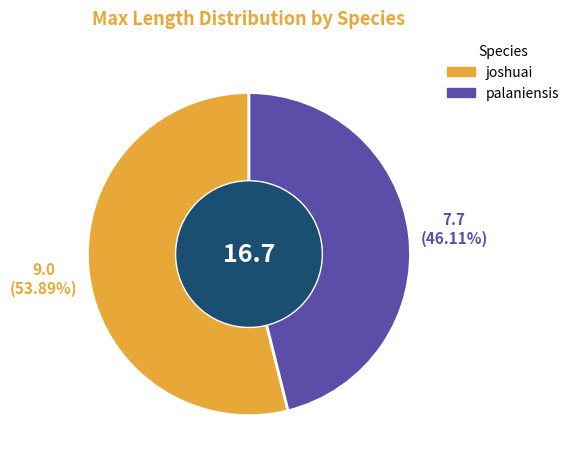

Which slice represents more than half of the pie?

joshuai